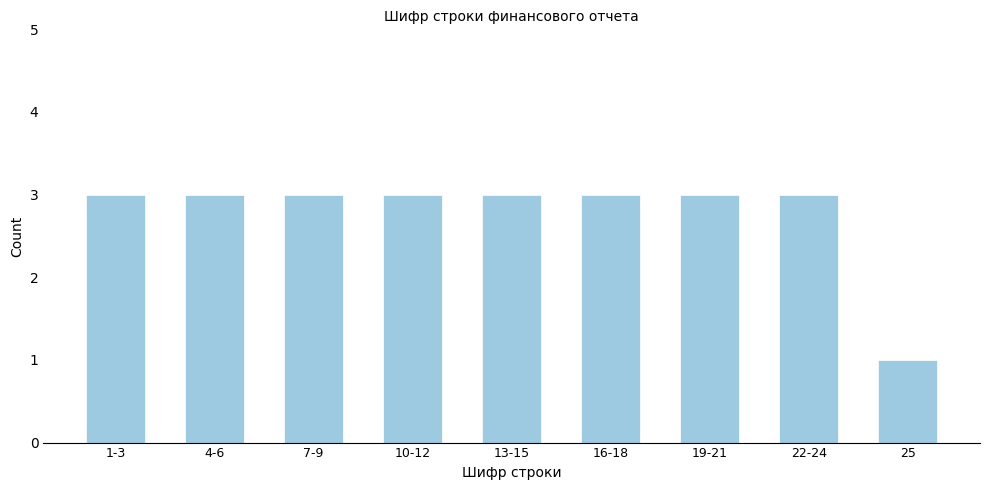

Reading left to right, extract all data points from this chart.

1-3=3	4-6=3	7-9=3	10-12=3	13-15=3	16-18=3	19-21=3	22-24=3	25=1